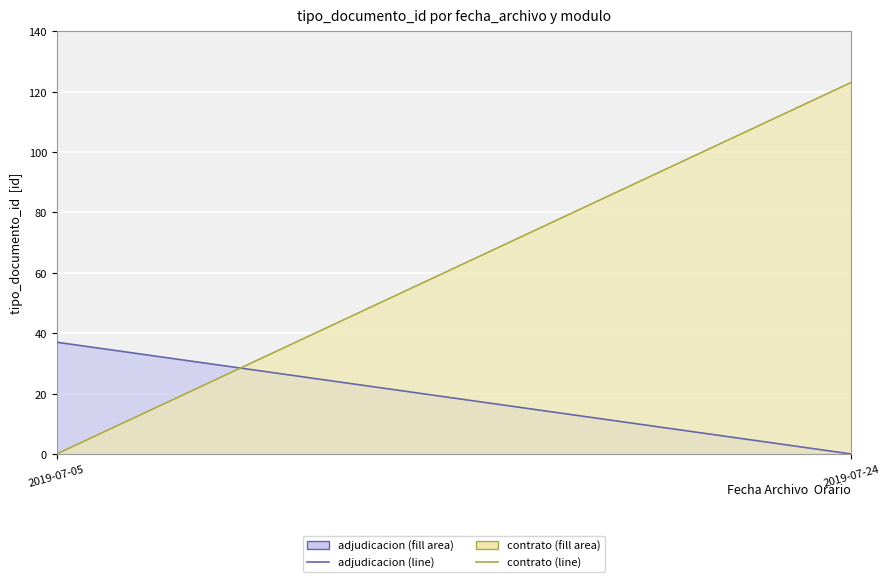

List the labels in order of adjudicacion value, largest first.

2019-07-05, 2019-07-24